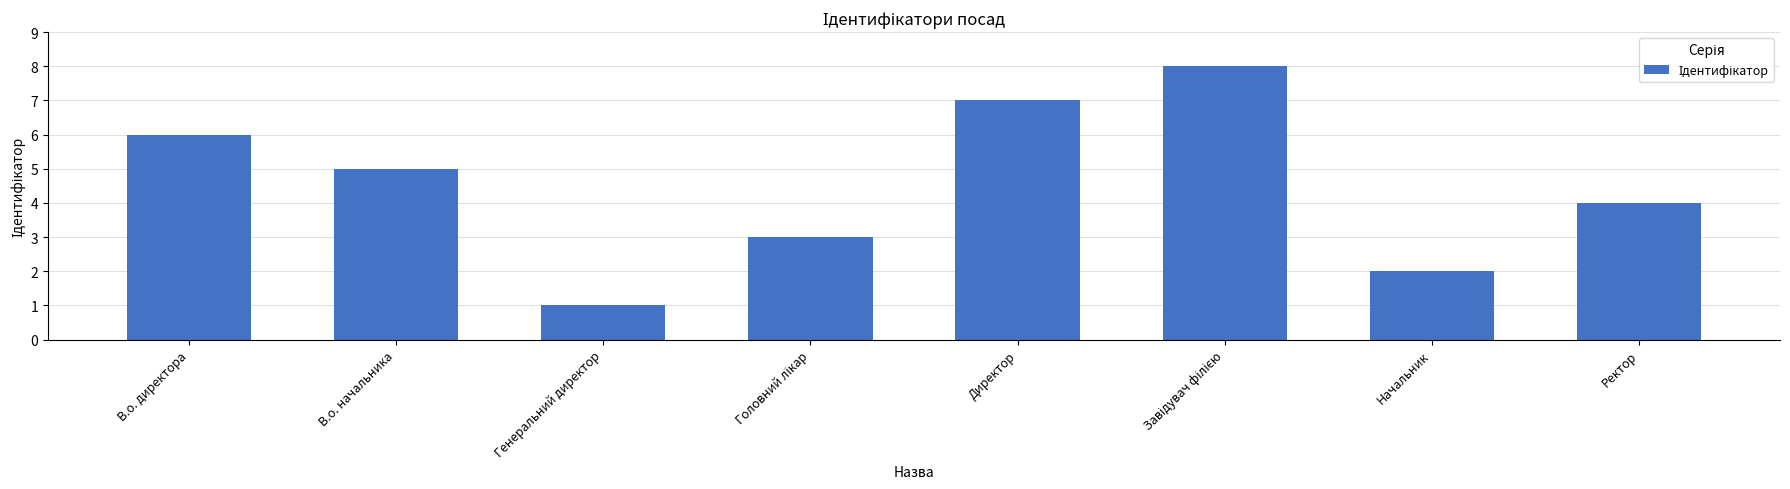

What is the greatest value displayed?

8